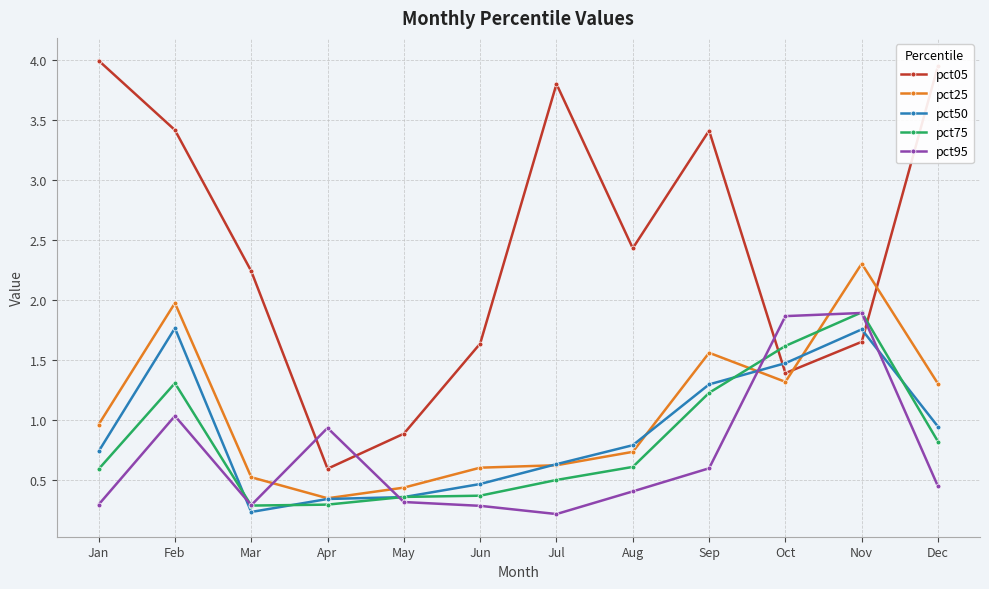

The value of pct50 at Jul is 0.2. True or false?

False